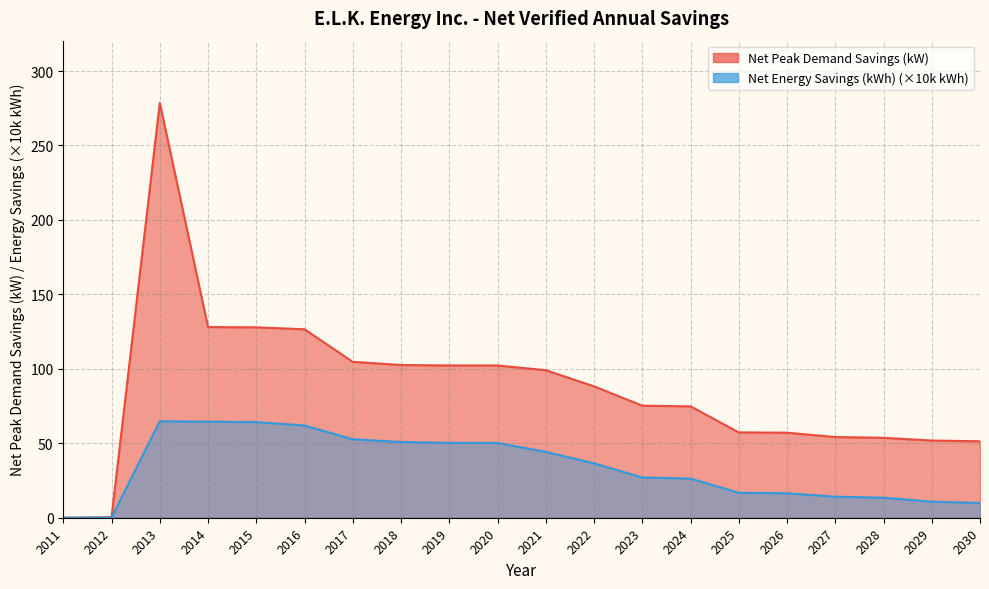

Rank the series by their maximum value, from lowest to highest.

Net Energy Savings (kWh), Net Peak Demand Savings (kW)